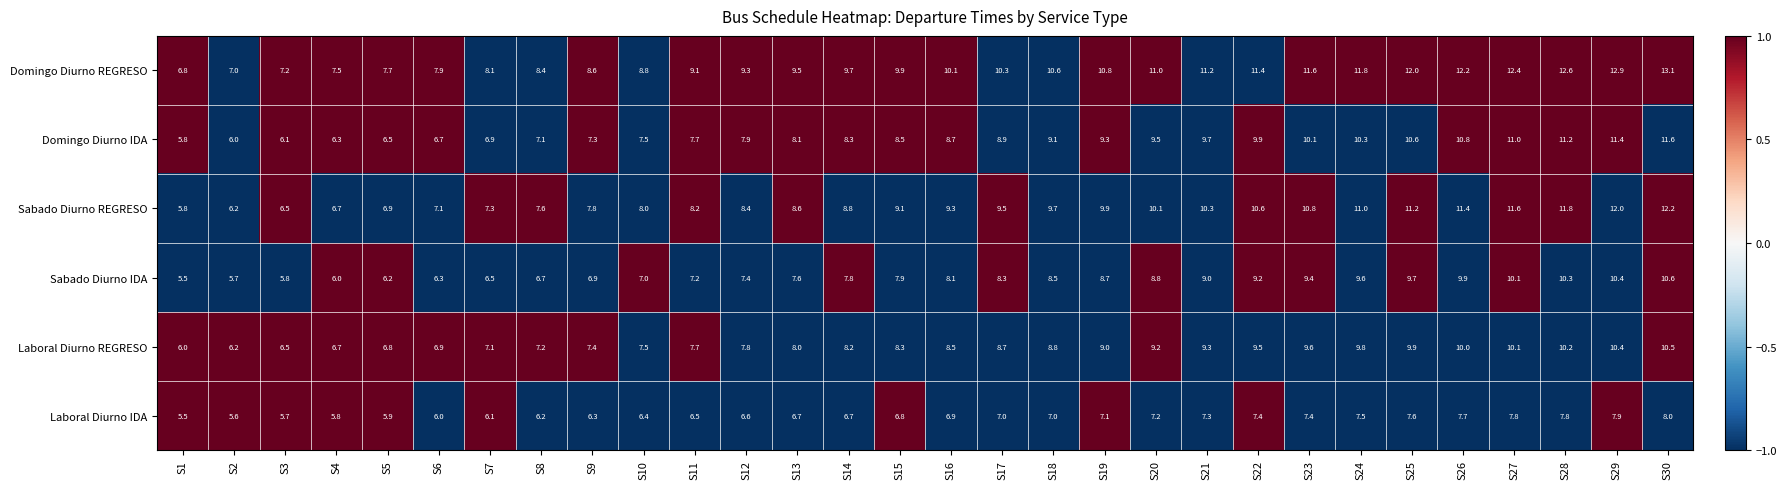

What is the total value across all series at S6?

40.9